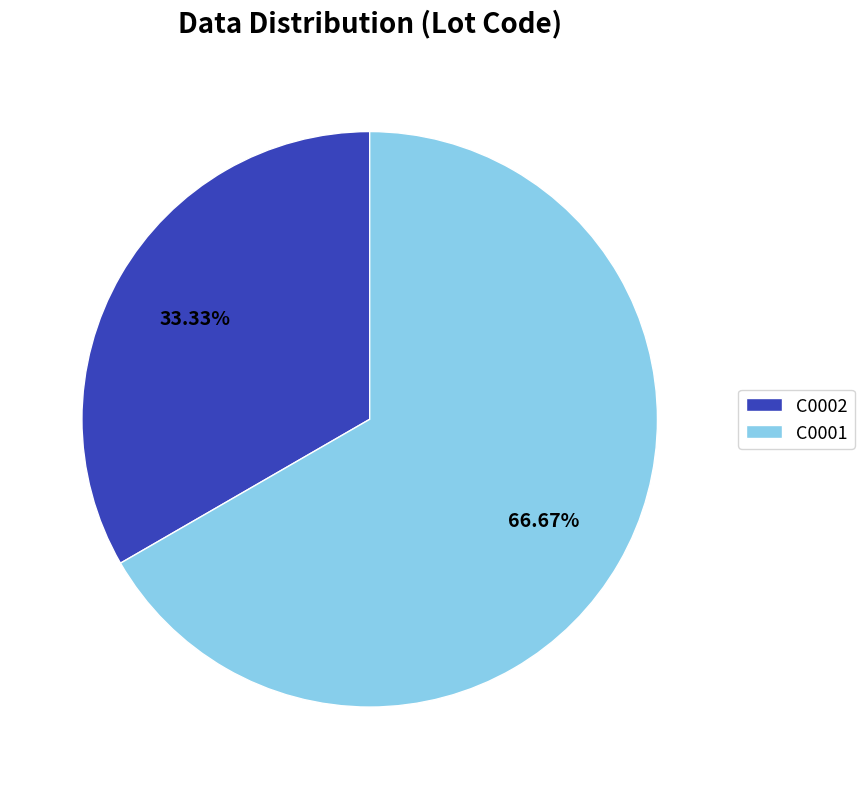

Approximately how many times larger is the value at C0001 compared to C0002?

2.0